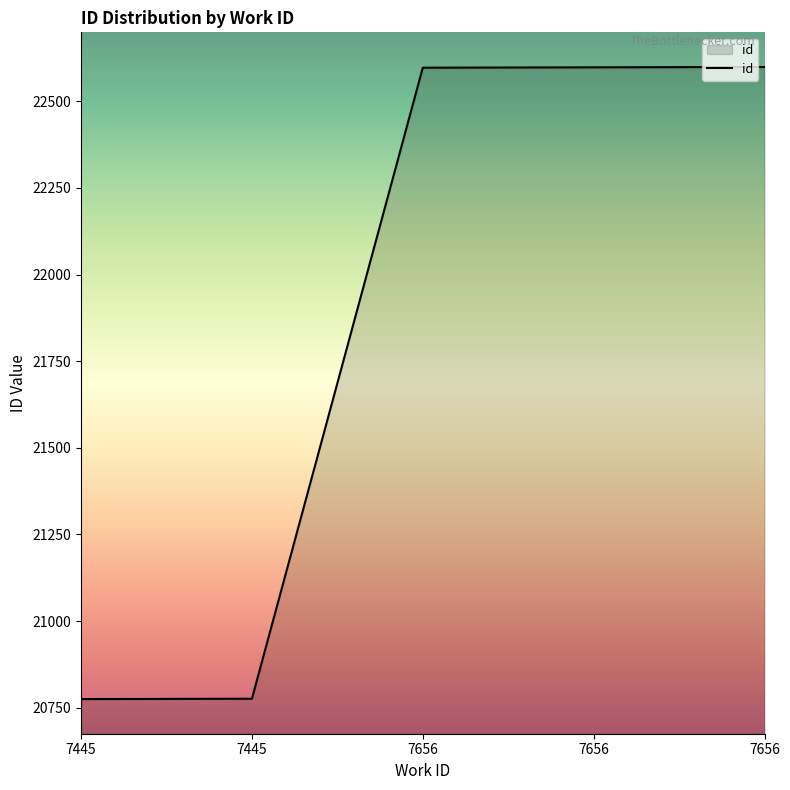

Does the chart have visible grid lines?

No